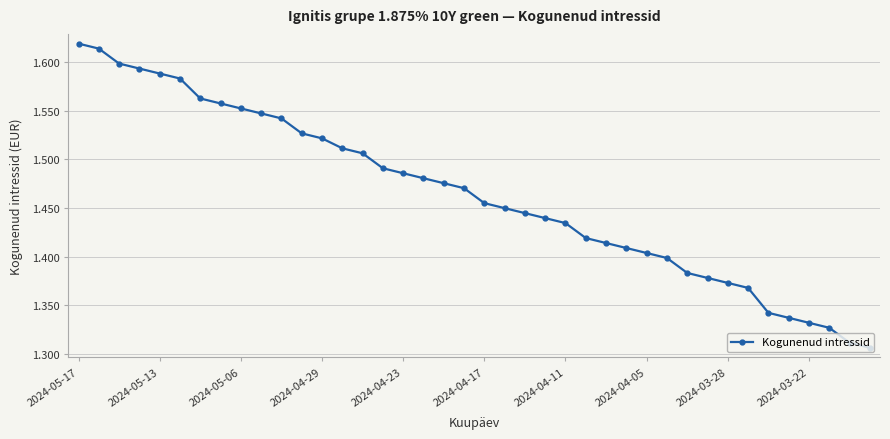

How many values are between 1 and 2?

40